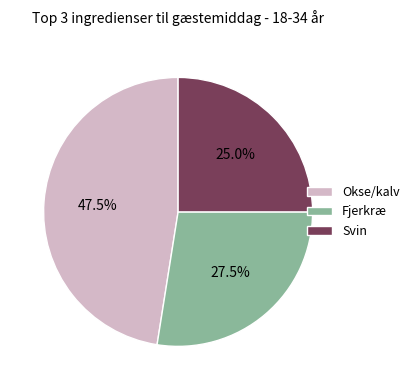

Is Fjerkræ the majority of the pie?

No